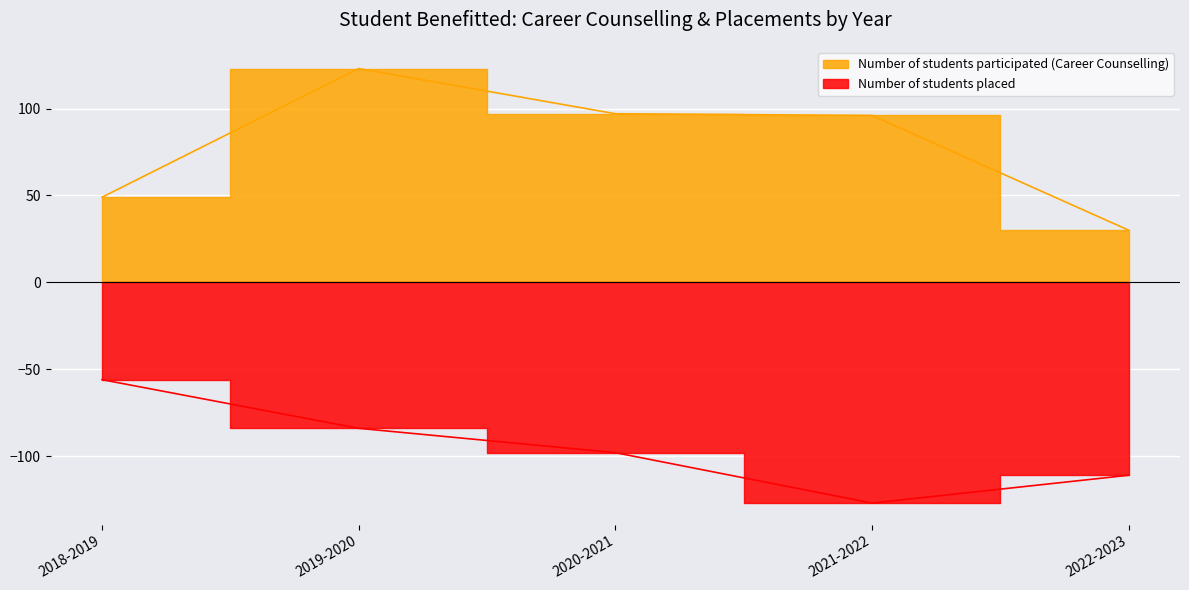

What is the label of the 4th point from the right?

2019-2020